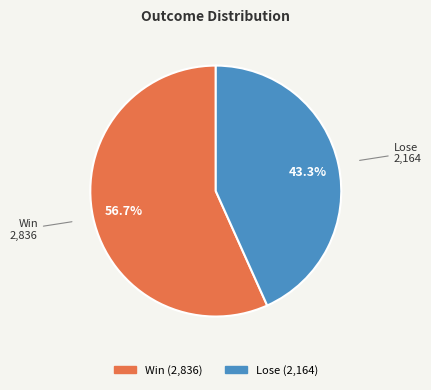

Rank the categories by value from lowest to highest.

Lose, Win